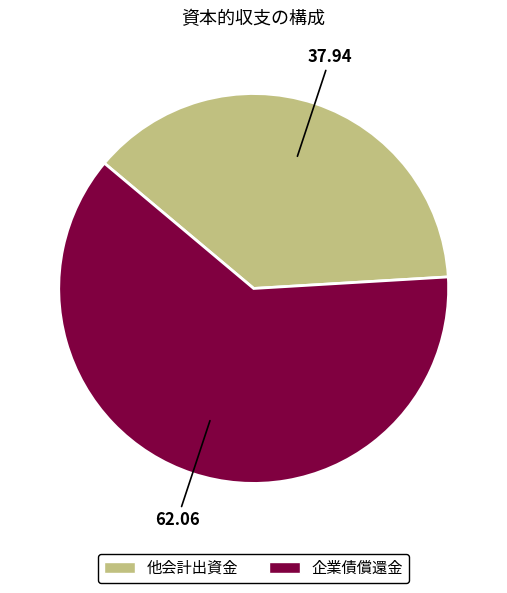

How many segments does this pie chart have?

2